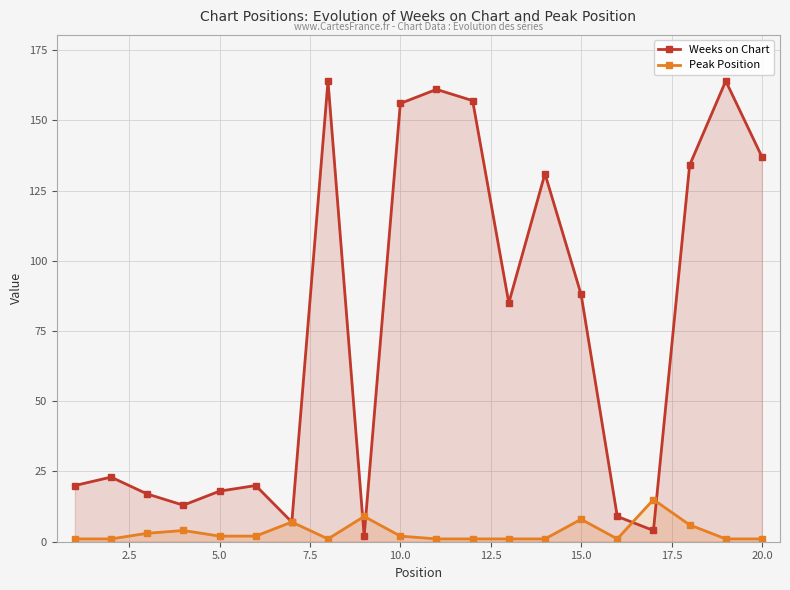

Reading left to right, transcribe all the data shown in this chart.

Weeks on Chart: 20	23	17	13	18	20	7	164	2	156	161	157	85	131	88	9	4	134	164	137
Peak Position: 1	1	3	4	2	2	7	1	9	2	1	1	1	1	8	1	15	6	1	1